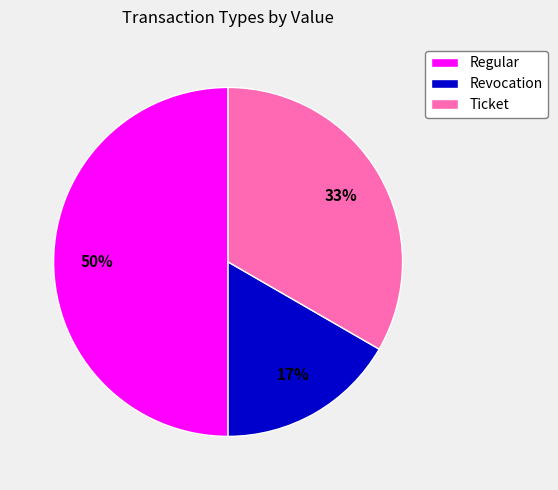

The Revocation slice represents 17% of the pie. True or false?

True